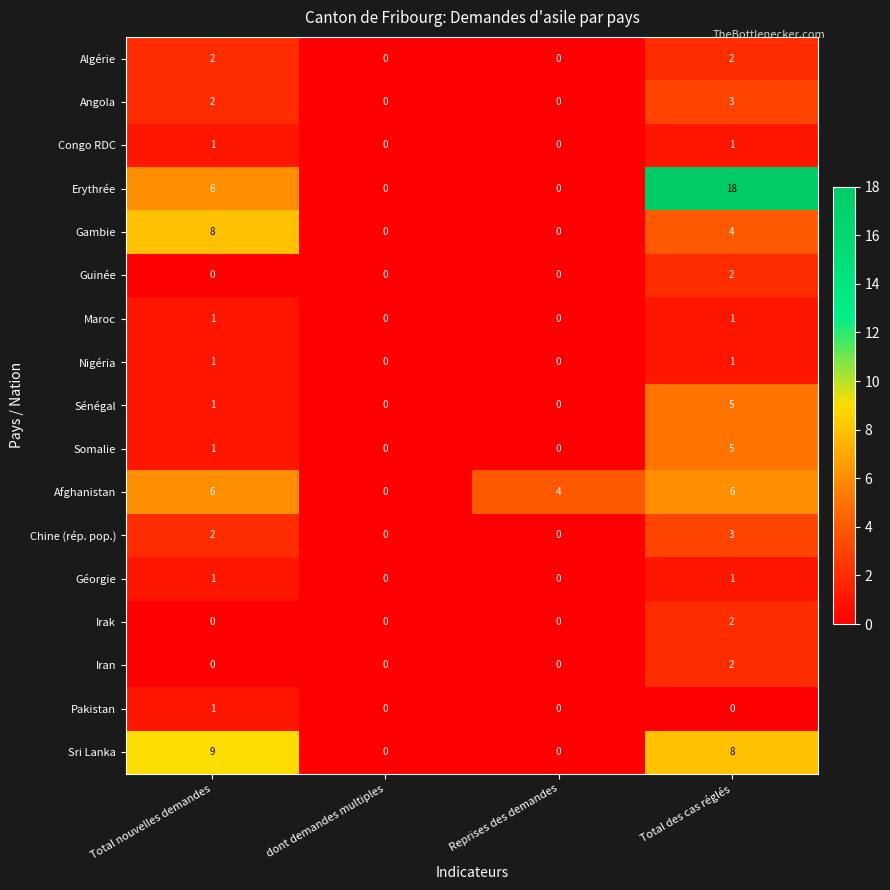

At which category is the sum across all series the highest?

Total des cas réglés